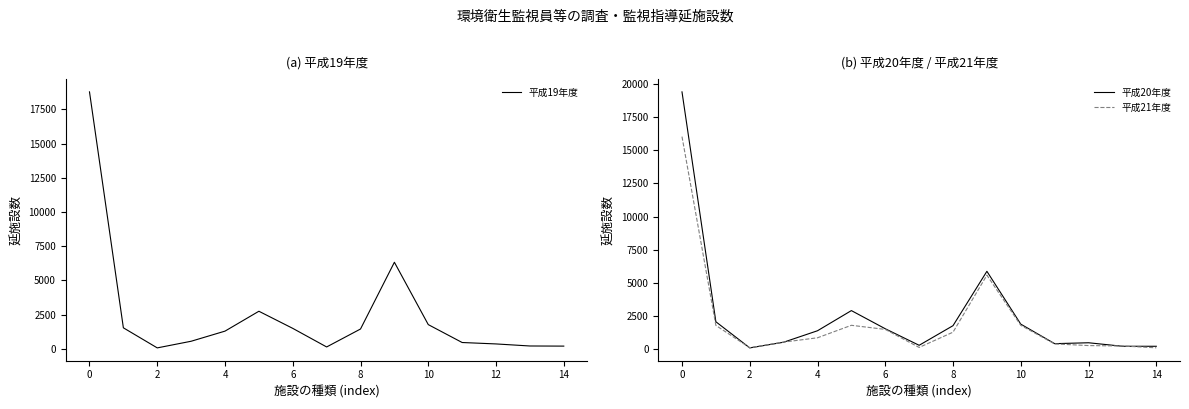

The value of 平成20年度 at 13 is 190. True or false?

True